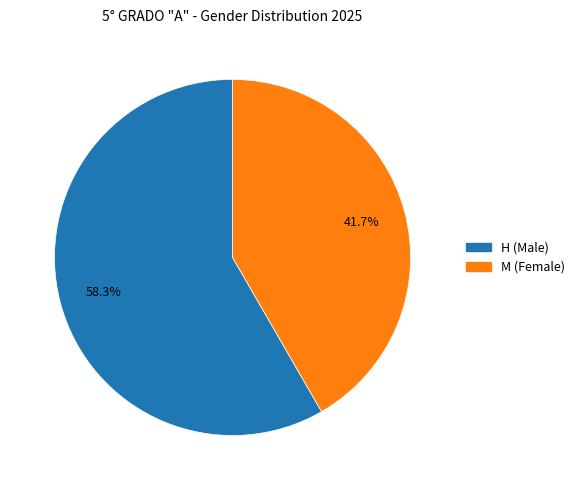

Which slice is the smallest?

M